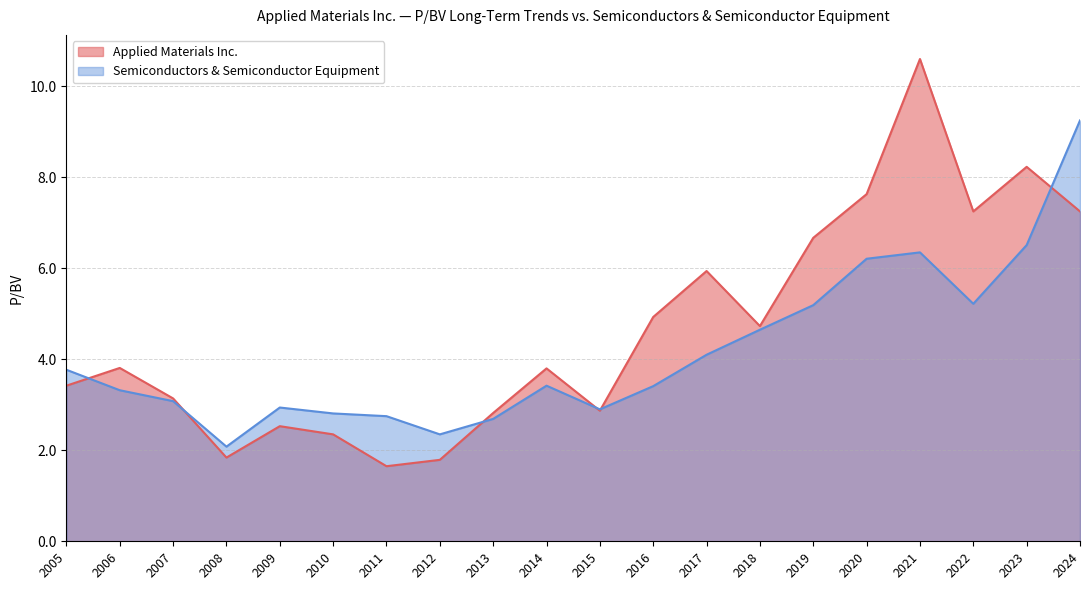

Where is the first local maximum for Applied Materials Inc.?

2006